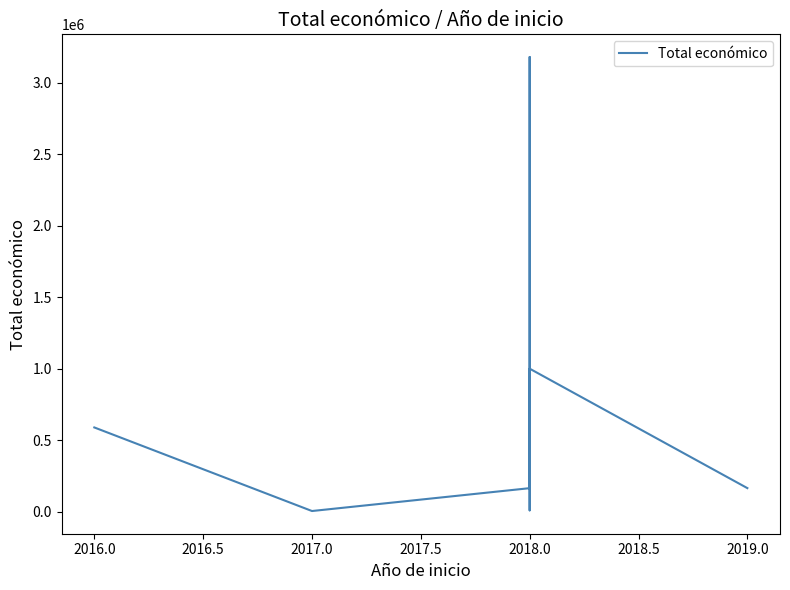

Count the number of categories in the chart.

9